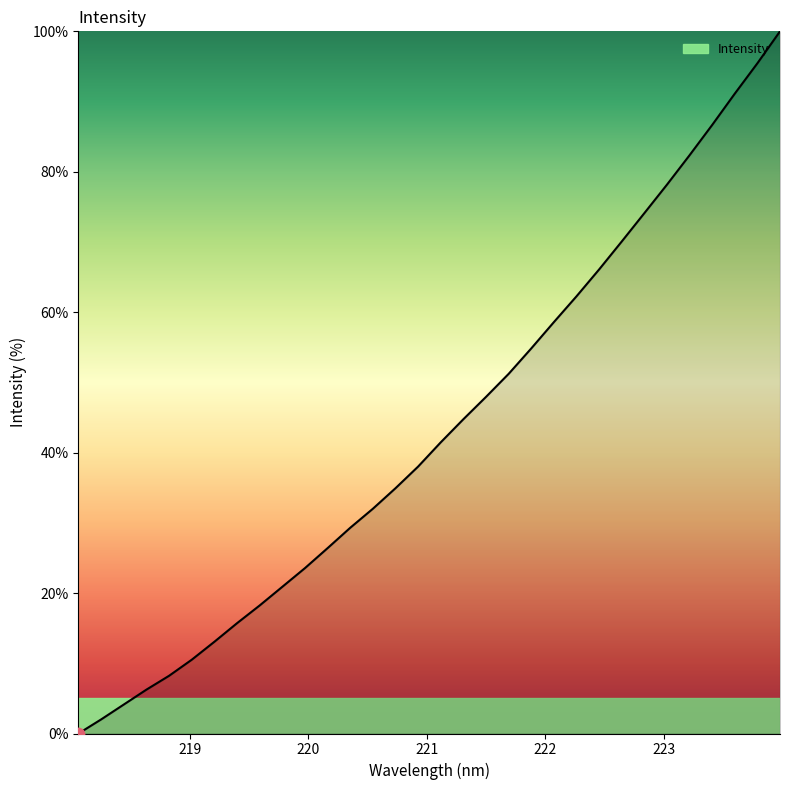

What is the difference between the maximum and minimum values?

100.0